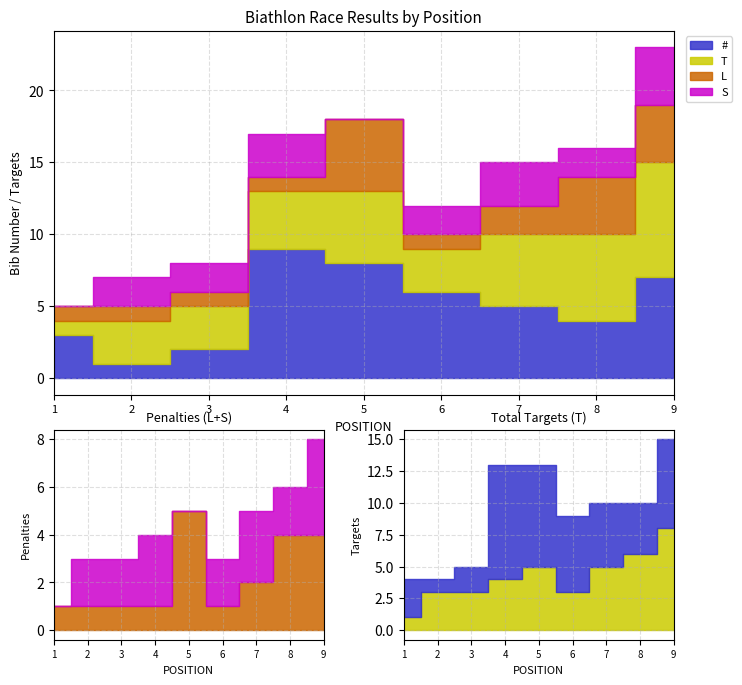

What is the sum of all # values?

45